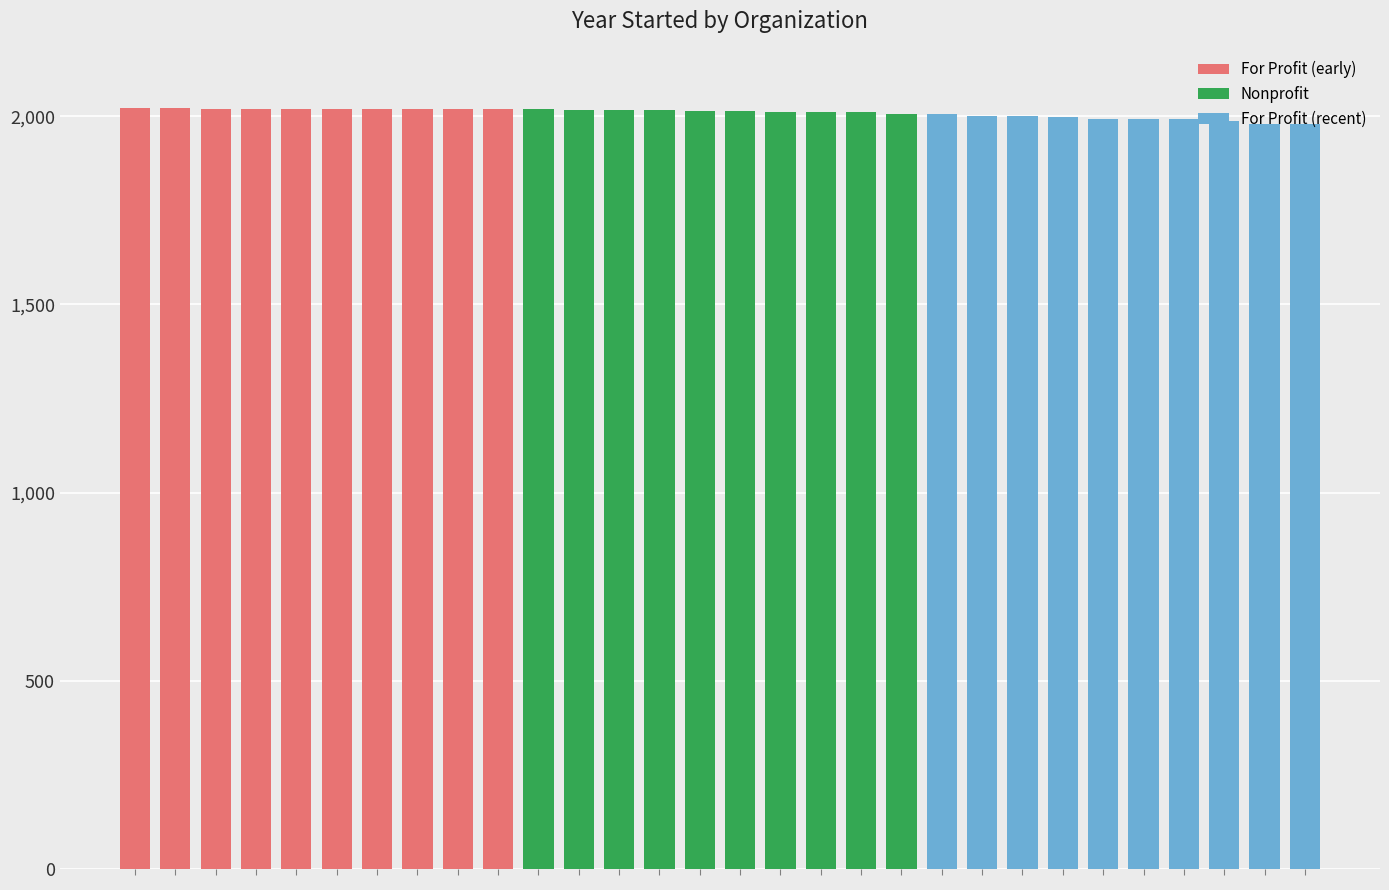

Read the For Profit (early) value at 6.

2020